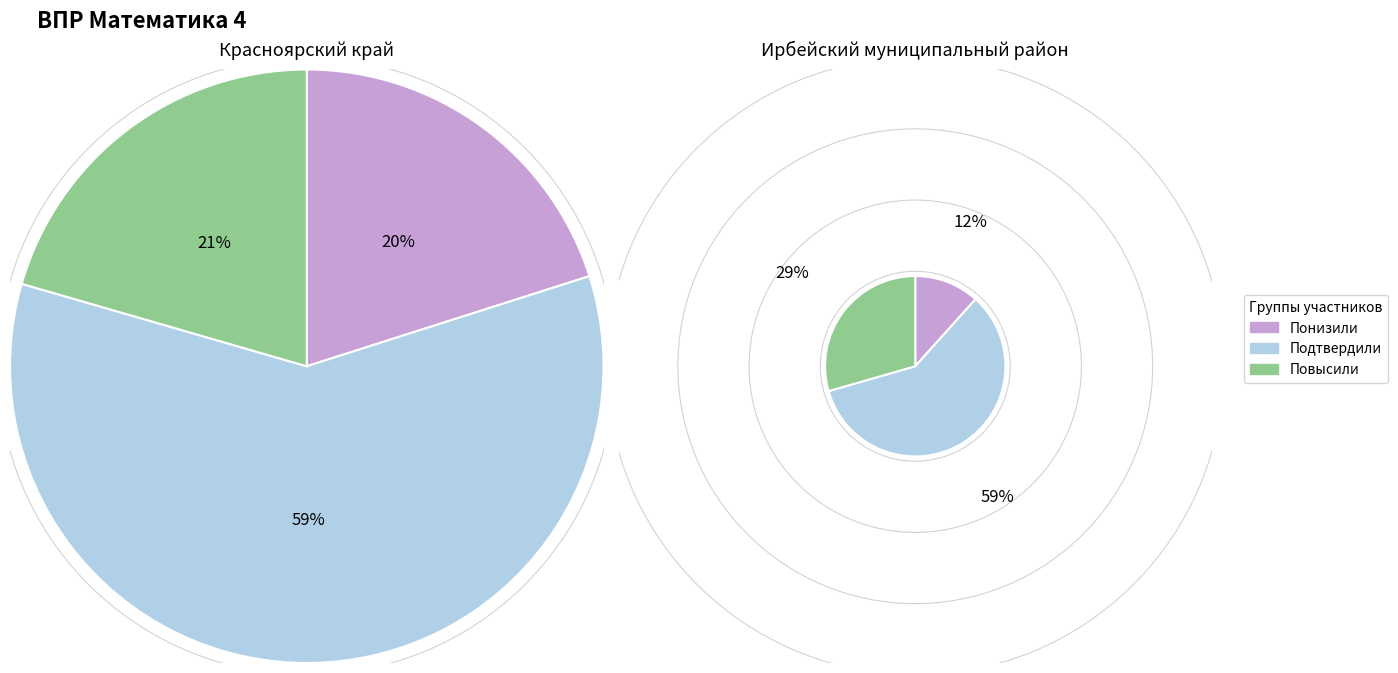

At Повысили, list the series in order from largest to smallest.

Ирбейский муниципальный район, Красноярский край